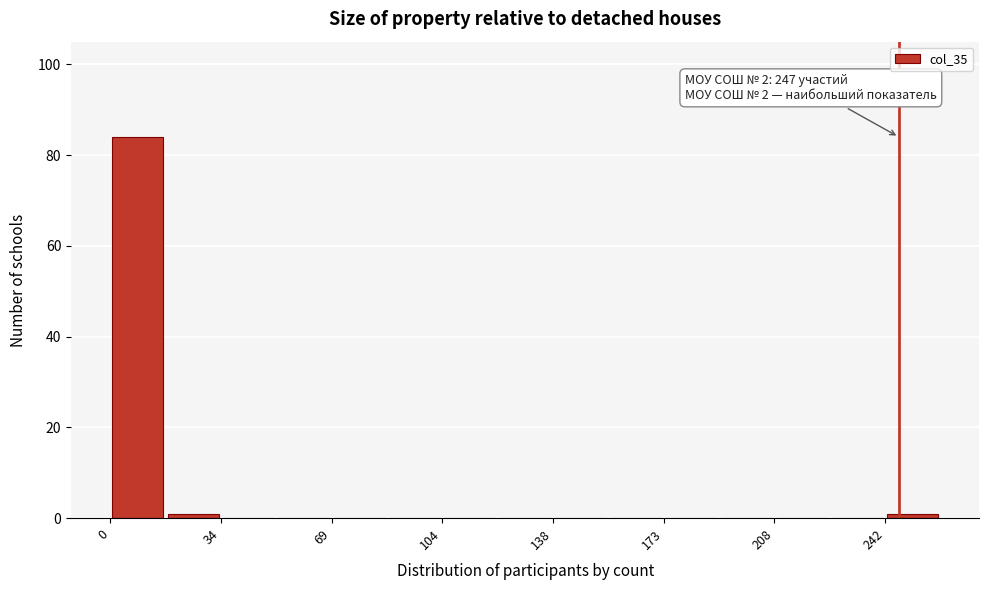

Around what value on the x-axis is the tallest bar? Give the approximate position of its centre, as read against the axis.

10